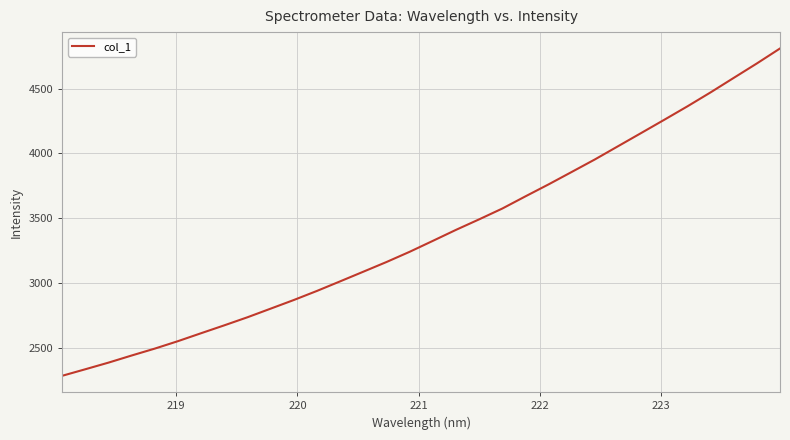

What is the maximum value shown in the chart?

4809.3